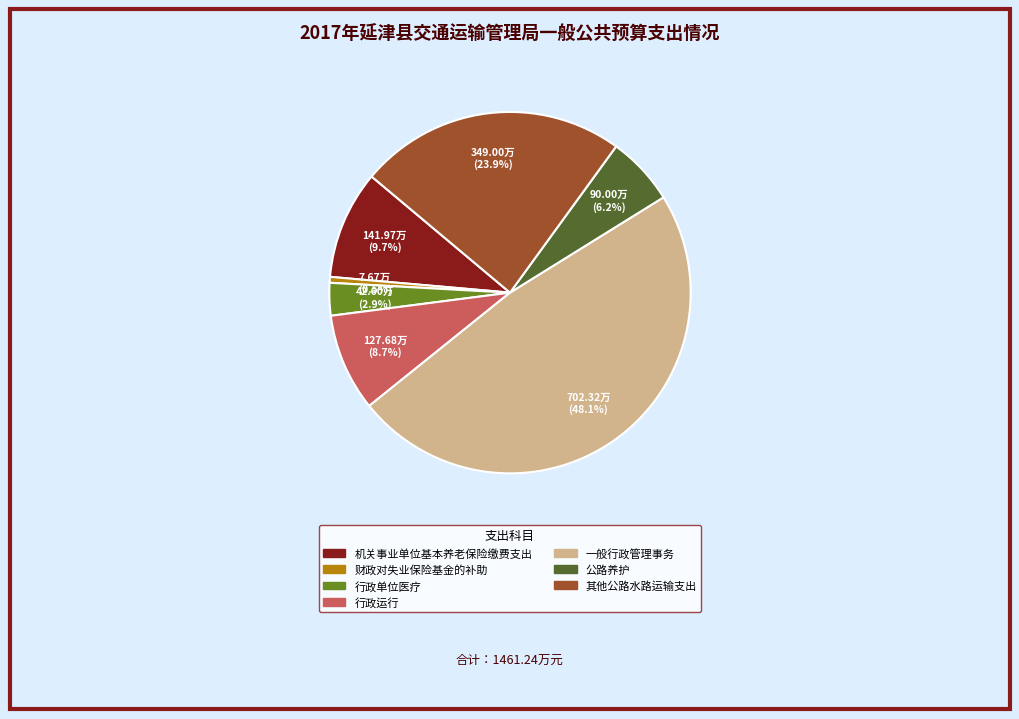

Count the number of slices in the pie.

7